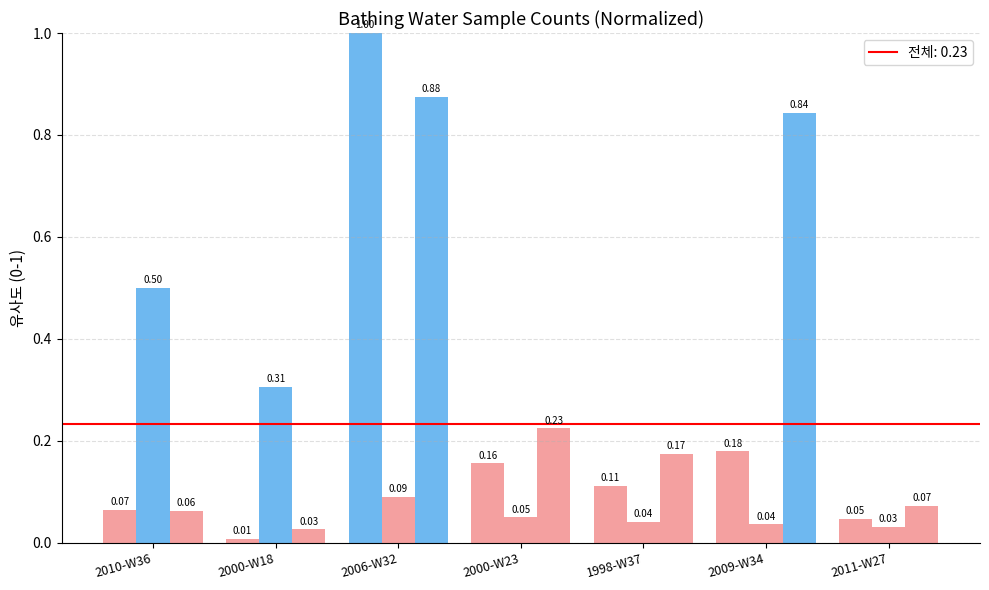

Are the bars grouped side by side (vs. stacked)?

Yes